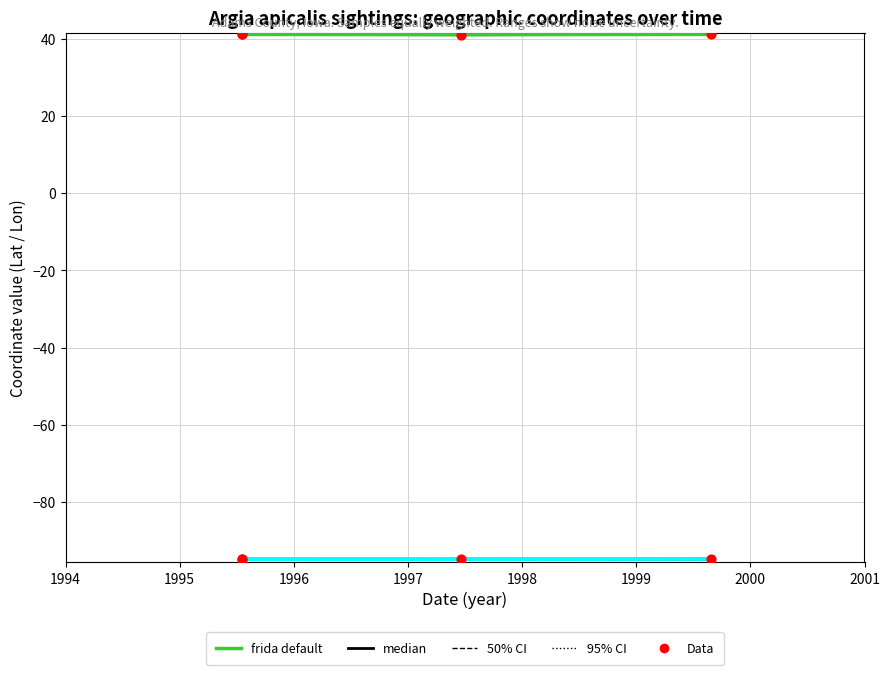

What is the total value across all series at 1995-07-19?

-53.6